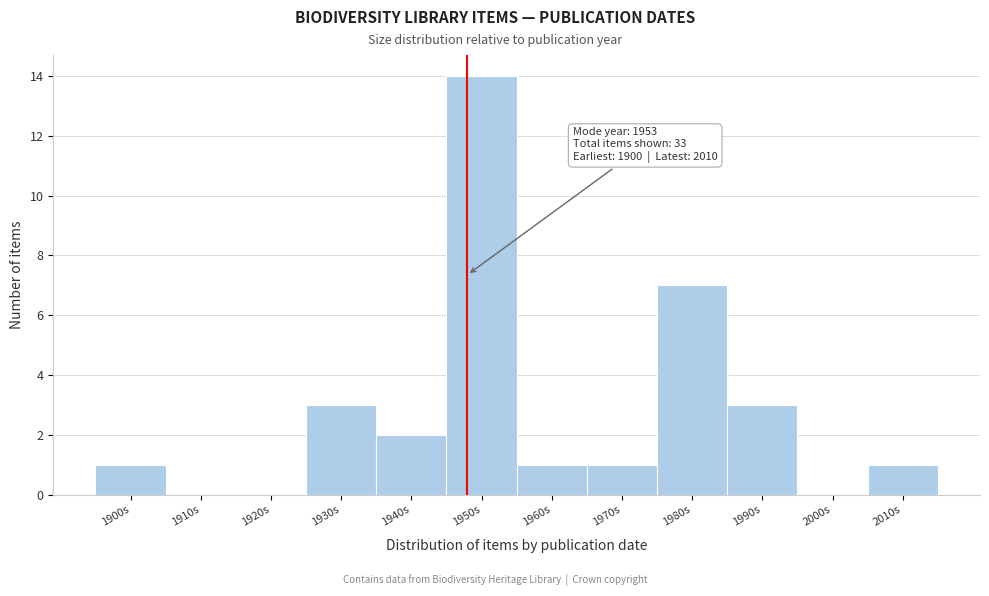

Reading left to right, extract all data points from this chart.

1900s=1	1910s=0	1920s=0	1930s=3	1940s=2	1950s=14	1960s=1	1970s=1	1980s=7	1990s=3	2000s=0	2010s=1